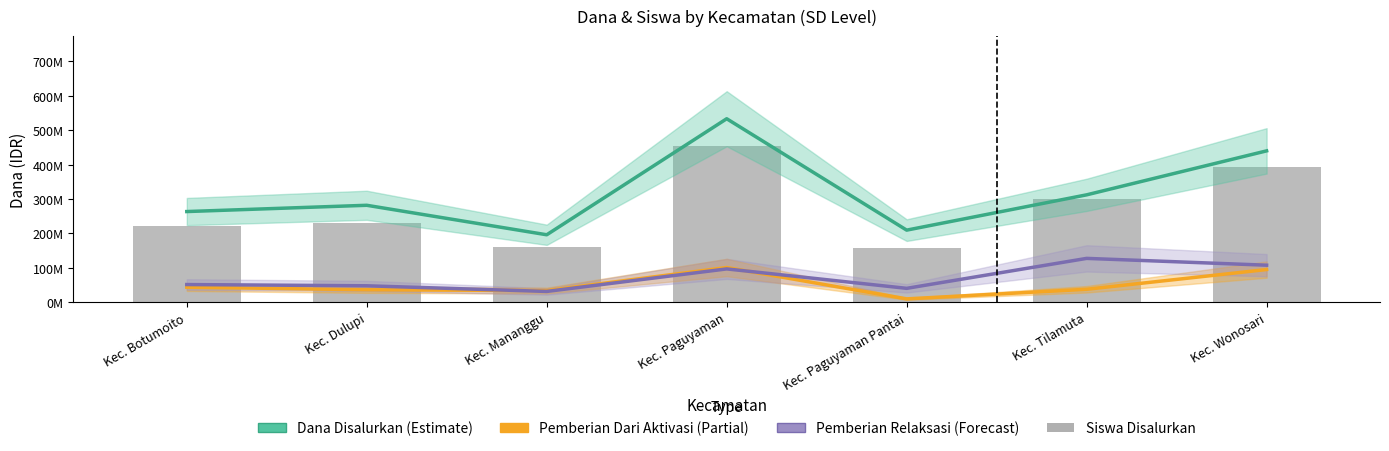

Which series has the largest range (max minus min)?

Dana Disalurkan (Estimate)